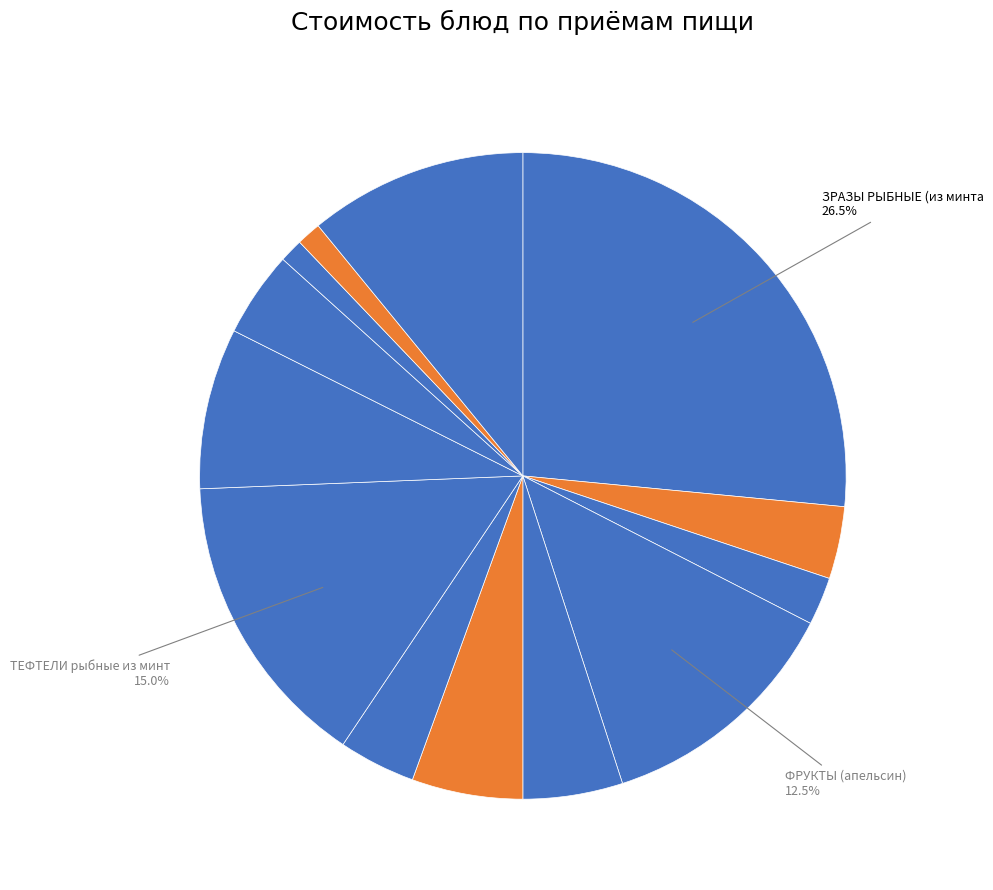

What is the smallest slice in the pie chart?

ХЛЕБ ПШЕНИЧНЫЙ (обед)